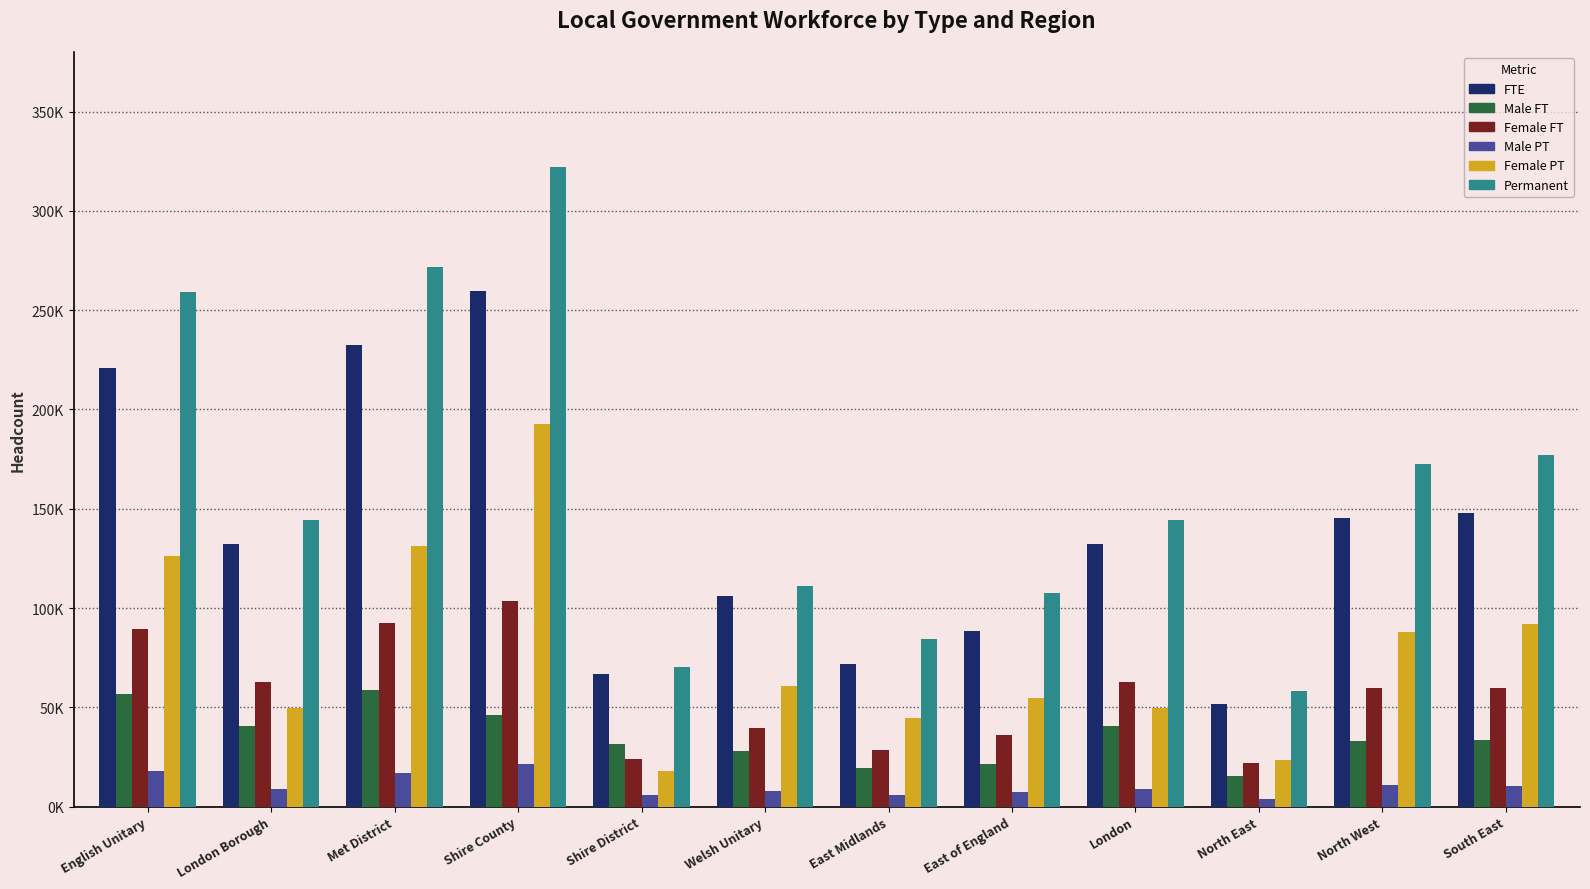

What are all the series names shown in the legend?

FTE, Male FT, Female FT, Male PT, Female PT, Permanent